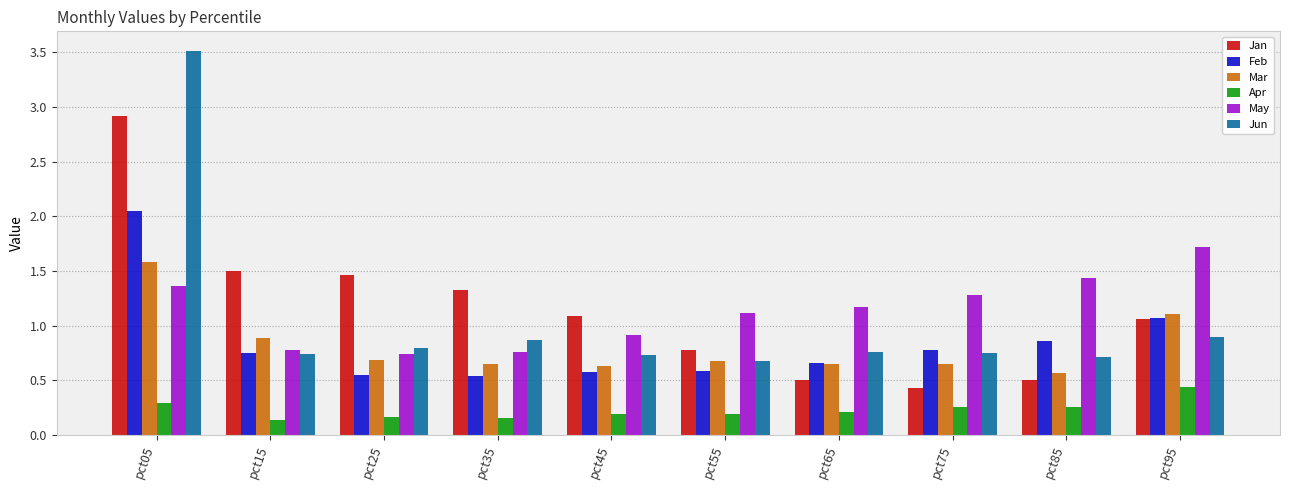

Which category has the highest value across all series?

pct05